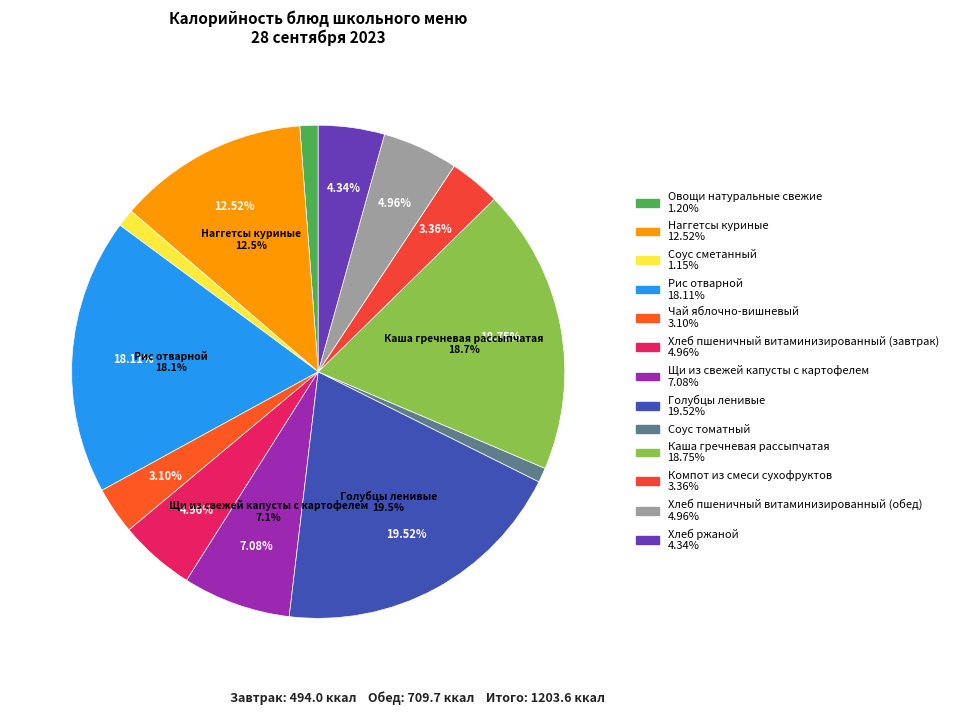

Is the sum of Каша гречневая рассыпчатая and Овощи натуральные свежие greater than half?

No